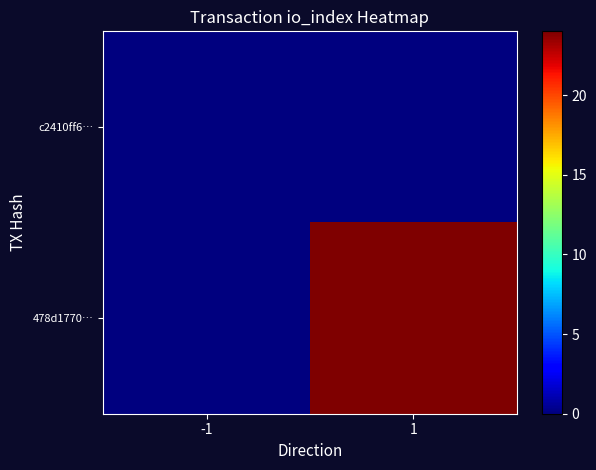

Reading left to right, what are all the values shown in this chart?

c2410ff6…: -1=0	1=0
478d1770…: -1=0	1=24